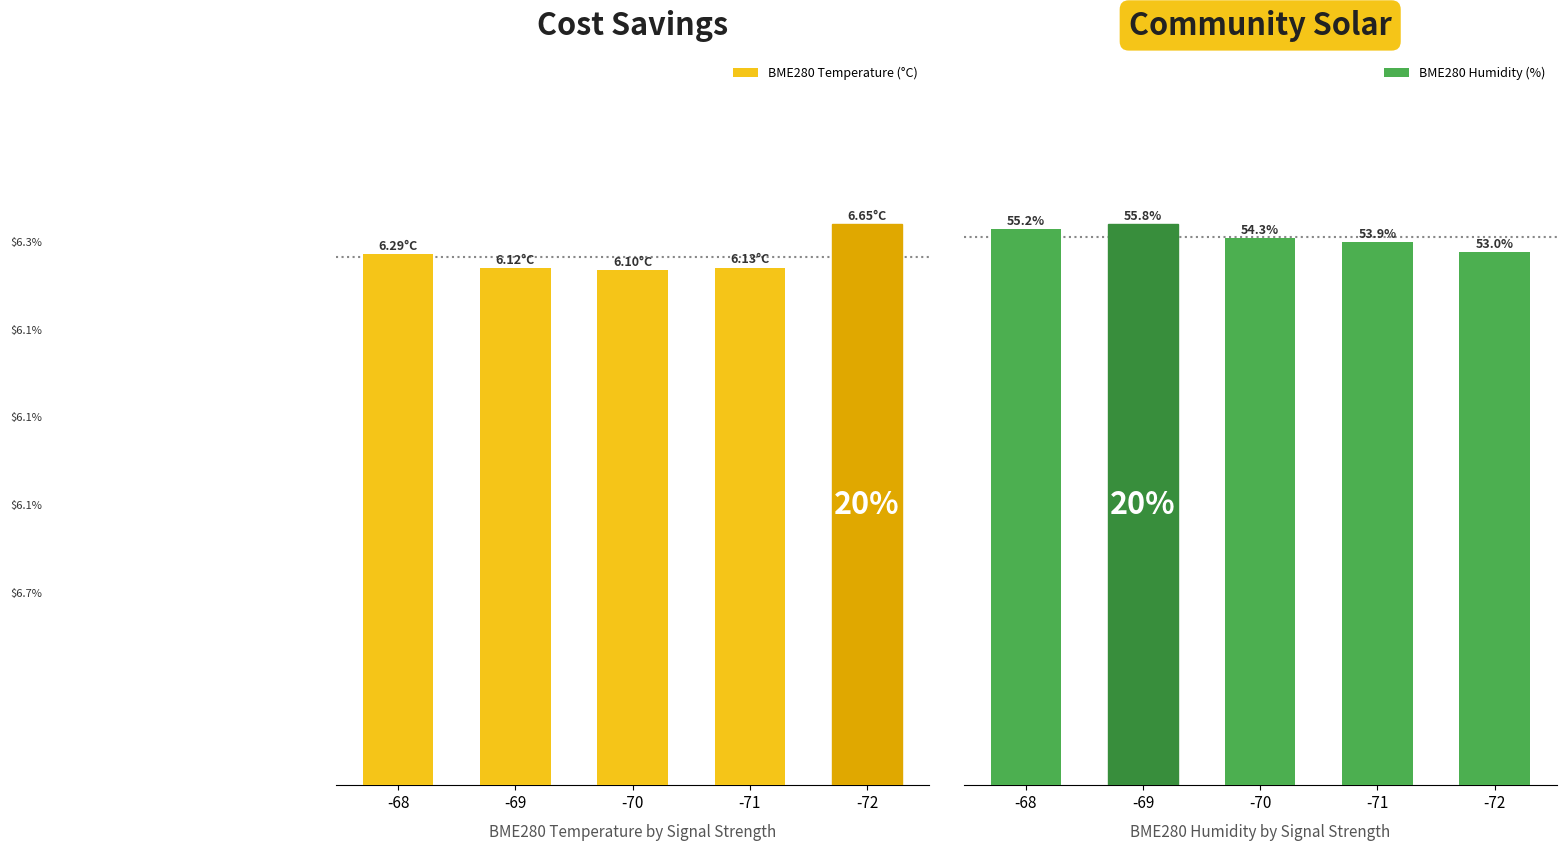

What is the average value of the BME280 Temperature (°C) series?

6.3